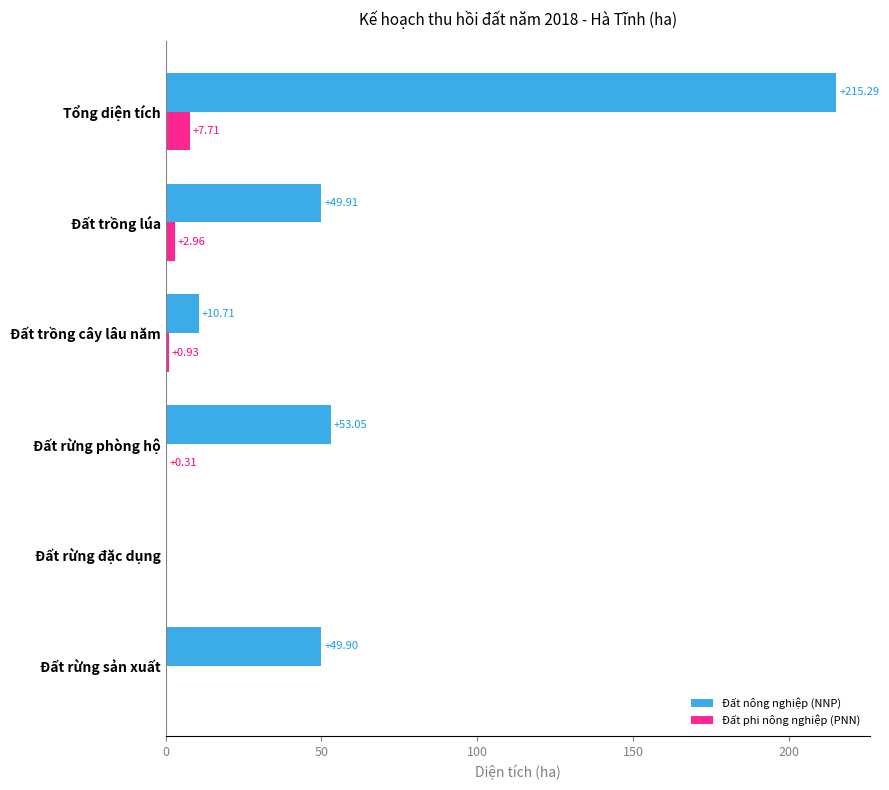

Between Đất rừng đặc dụng and Đất rừng sản xuất, which series saw the biggest shift?

Đất nông nghiệp (NNP)